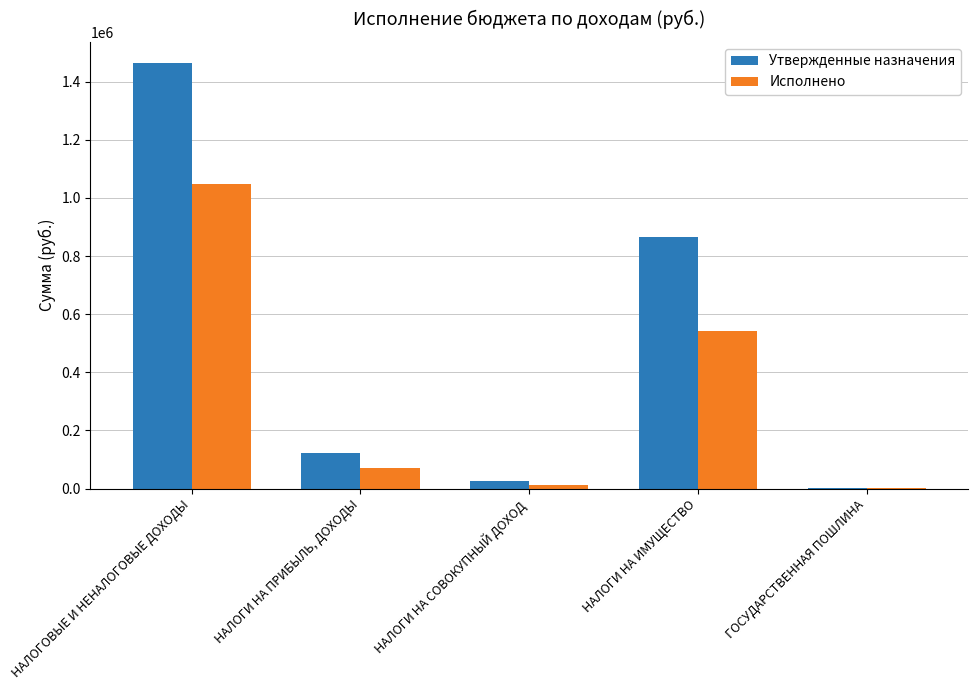

What is the maximum value for Исполнено?

1049209.0